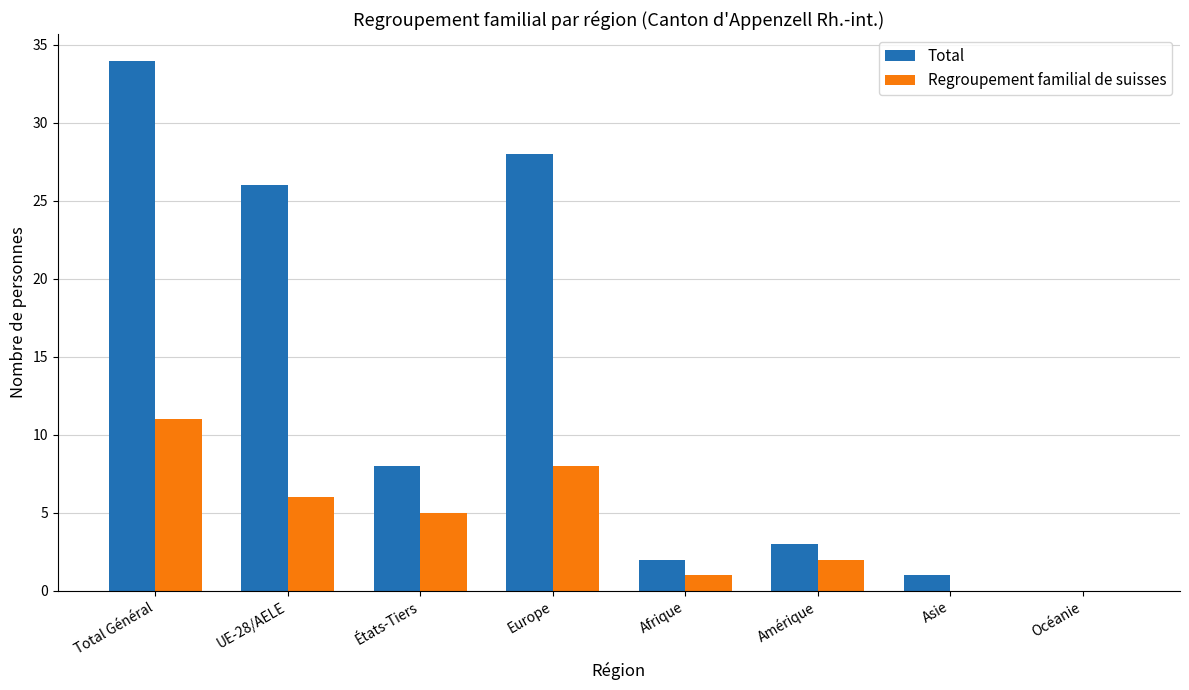

Between Europe and Amérique, which series saw the biggest shift?

Total